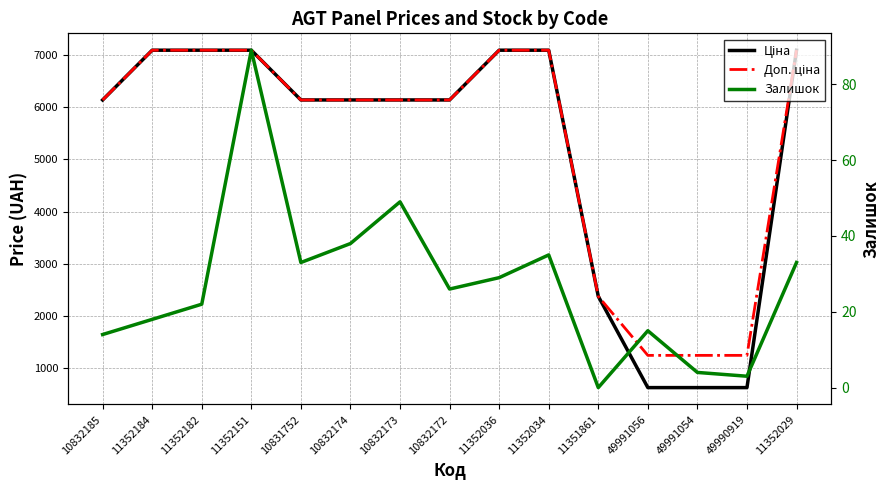

Count the number of categories in the chart.

15